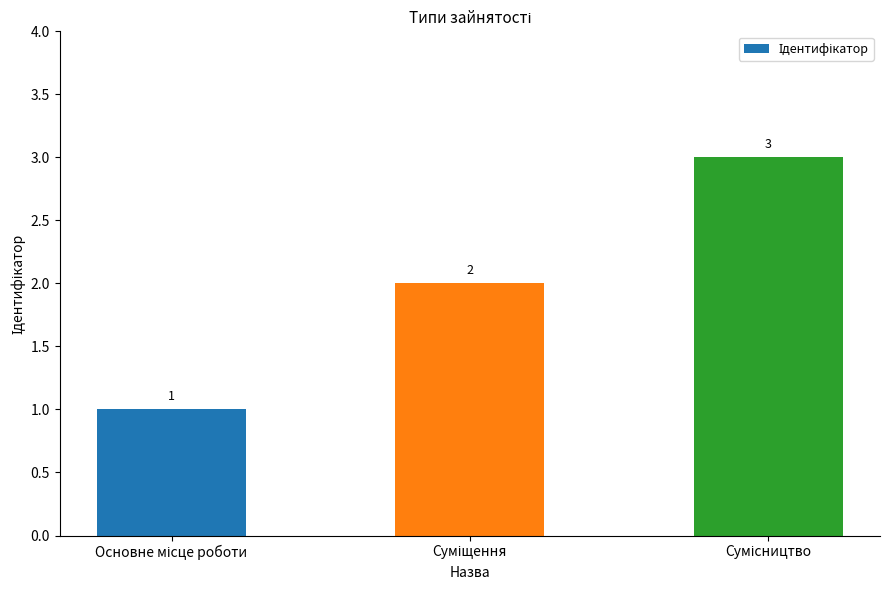

How many values are between 1 and 3?

3